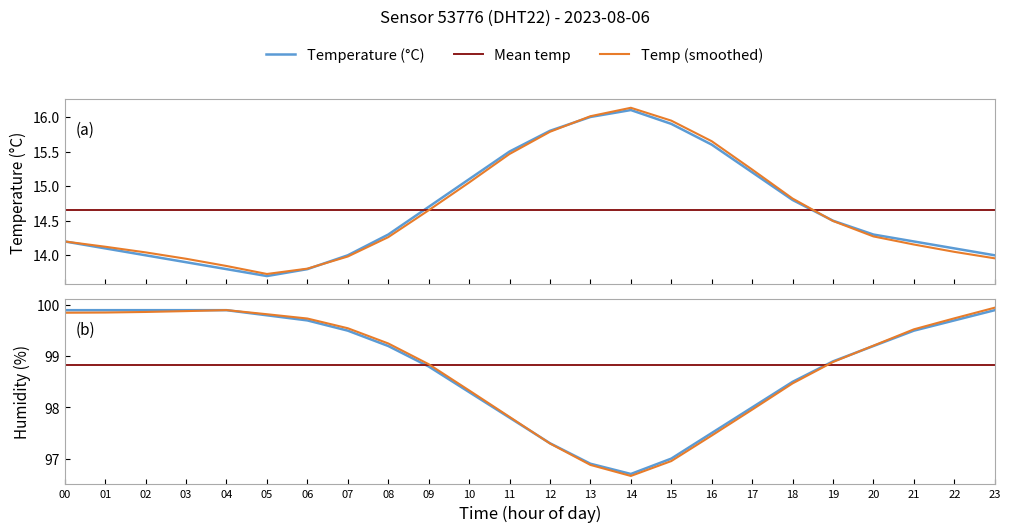

True or false: humidity and temperature intersect in this chart.

False